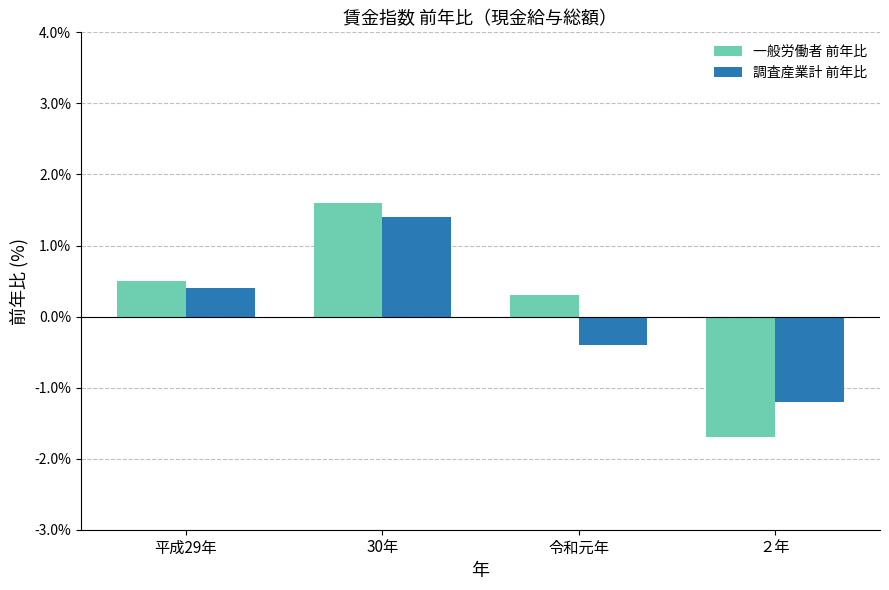

What are all the series names shown in the legend?

一般労働者 前年比, 調査産業計 前年比